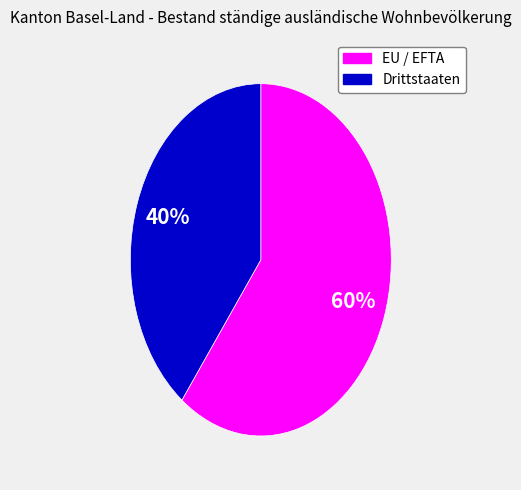

Which slice is the smallest?

Drittstaaten